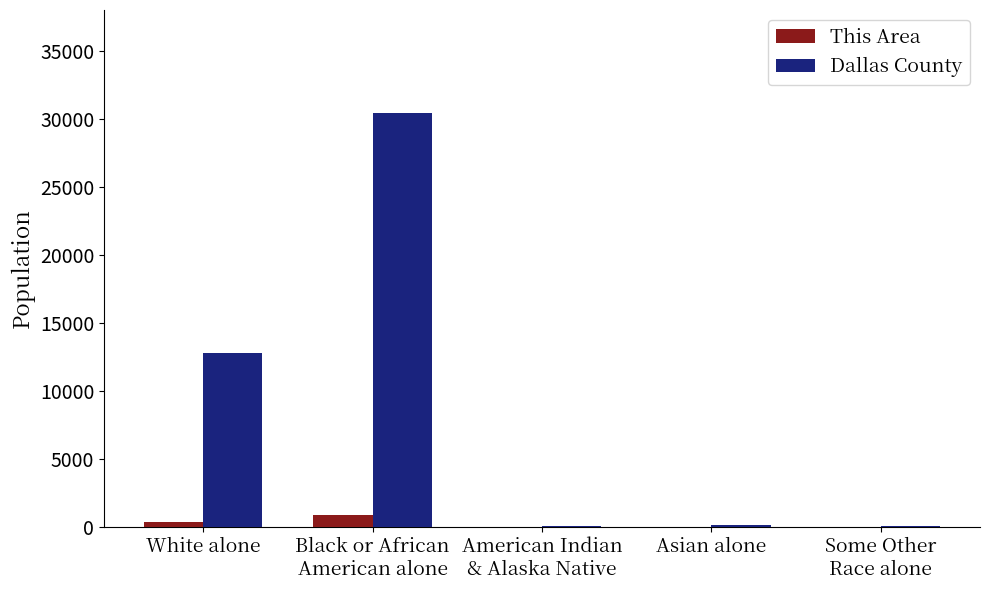

Which series has the largest total across all categories?

Dallas County